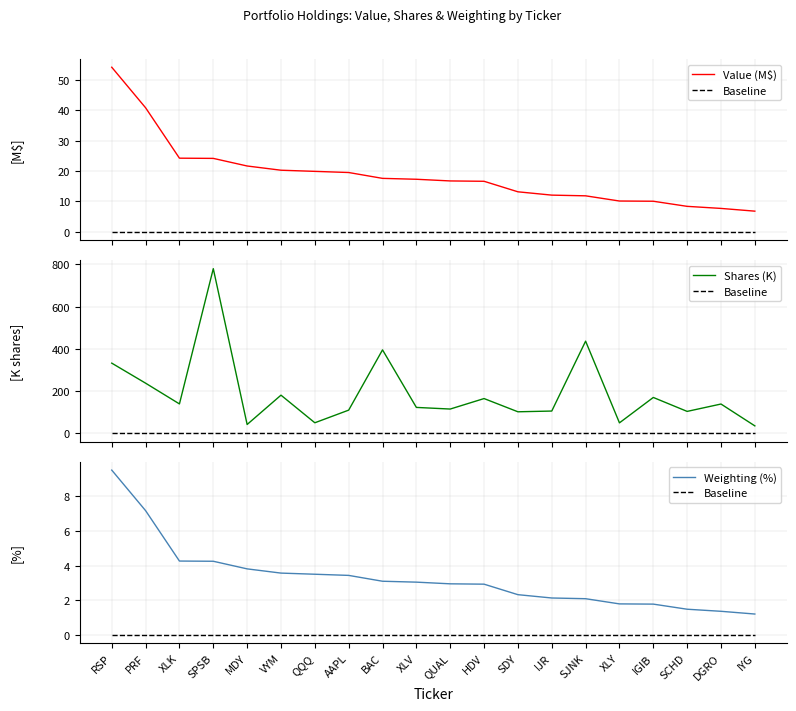

Which series has the widest spread of values?

Shares (K)